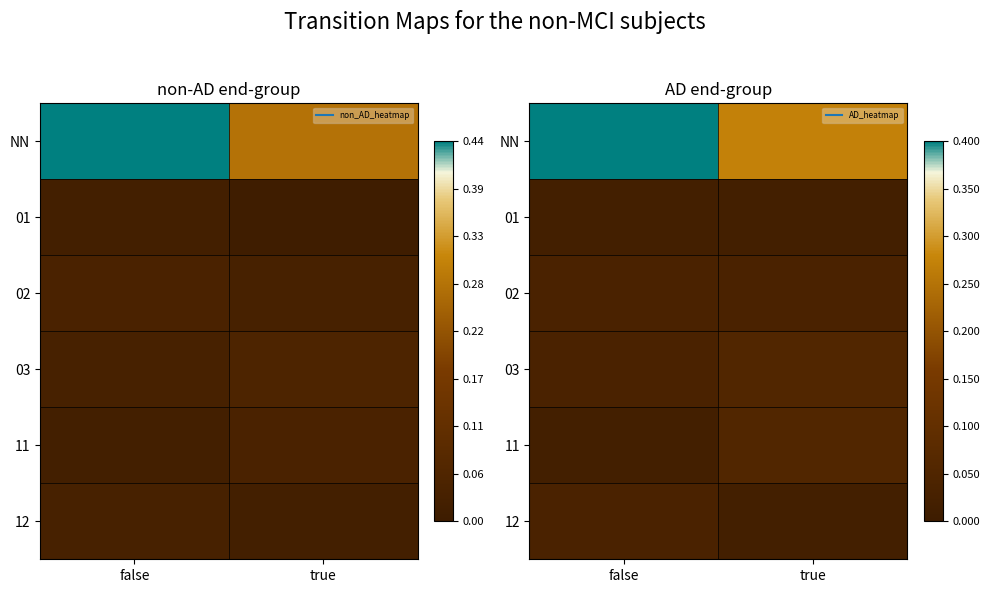

Which category has the lowest value across all series?

false